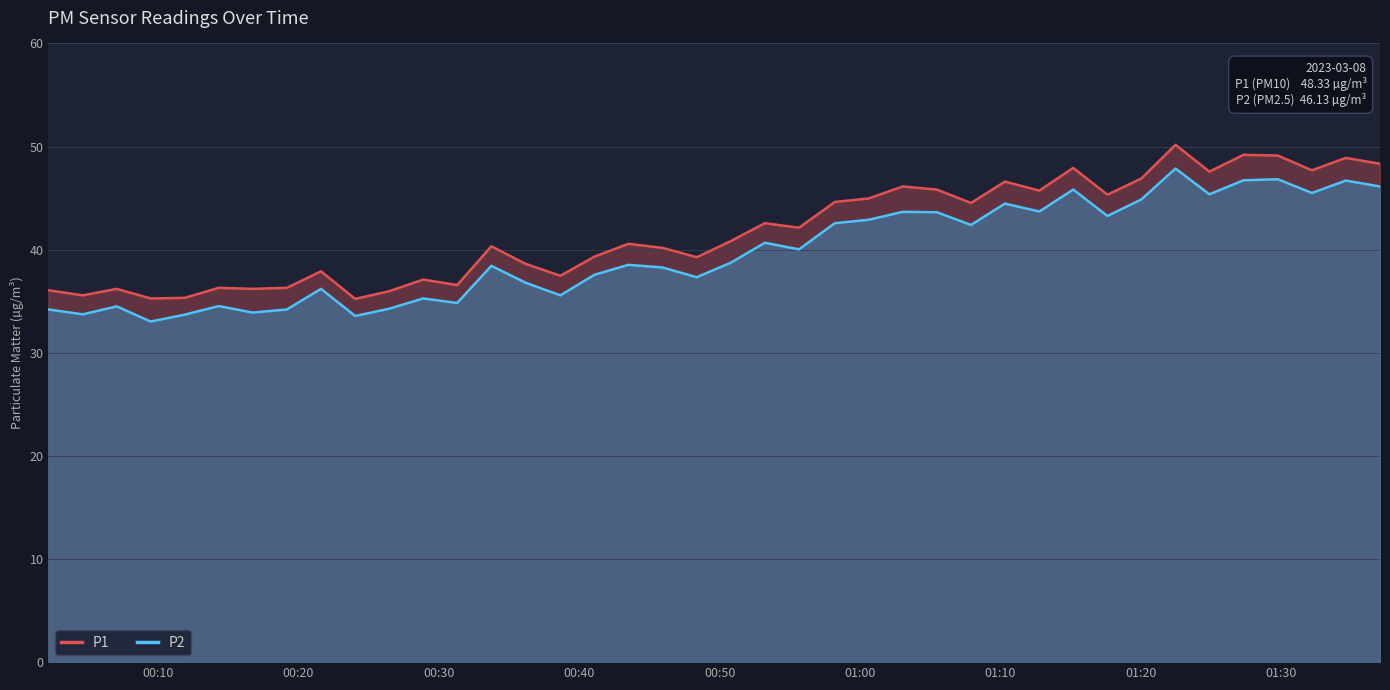

What is the difference between the maximum and minimum values in the P2 series?

14.8